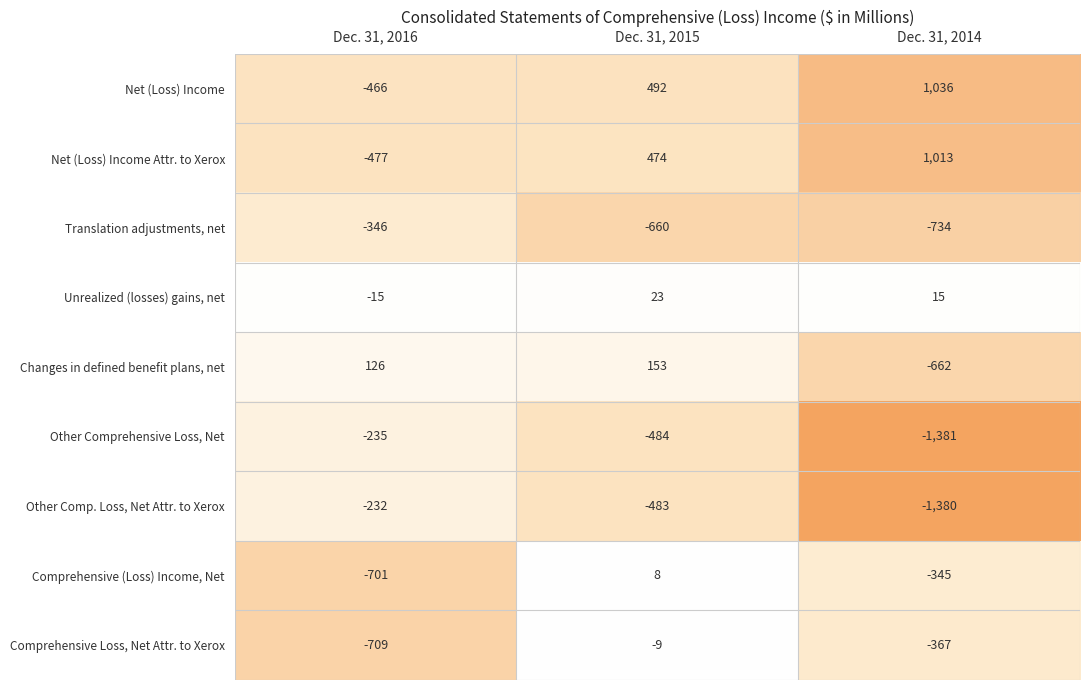

What is the total value across all series at Dec. 31, 2016?

-3055